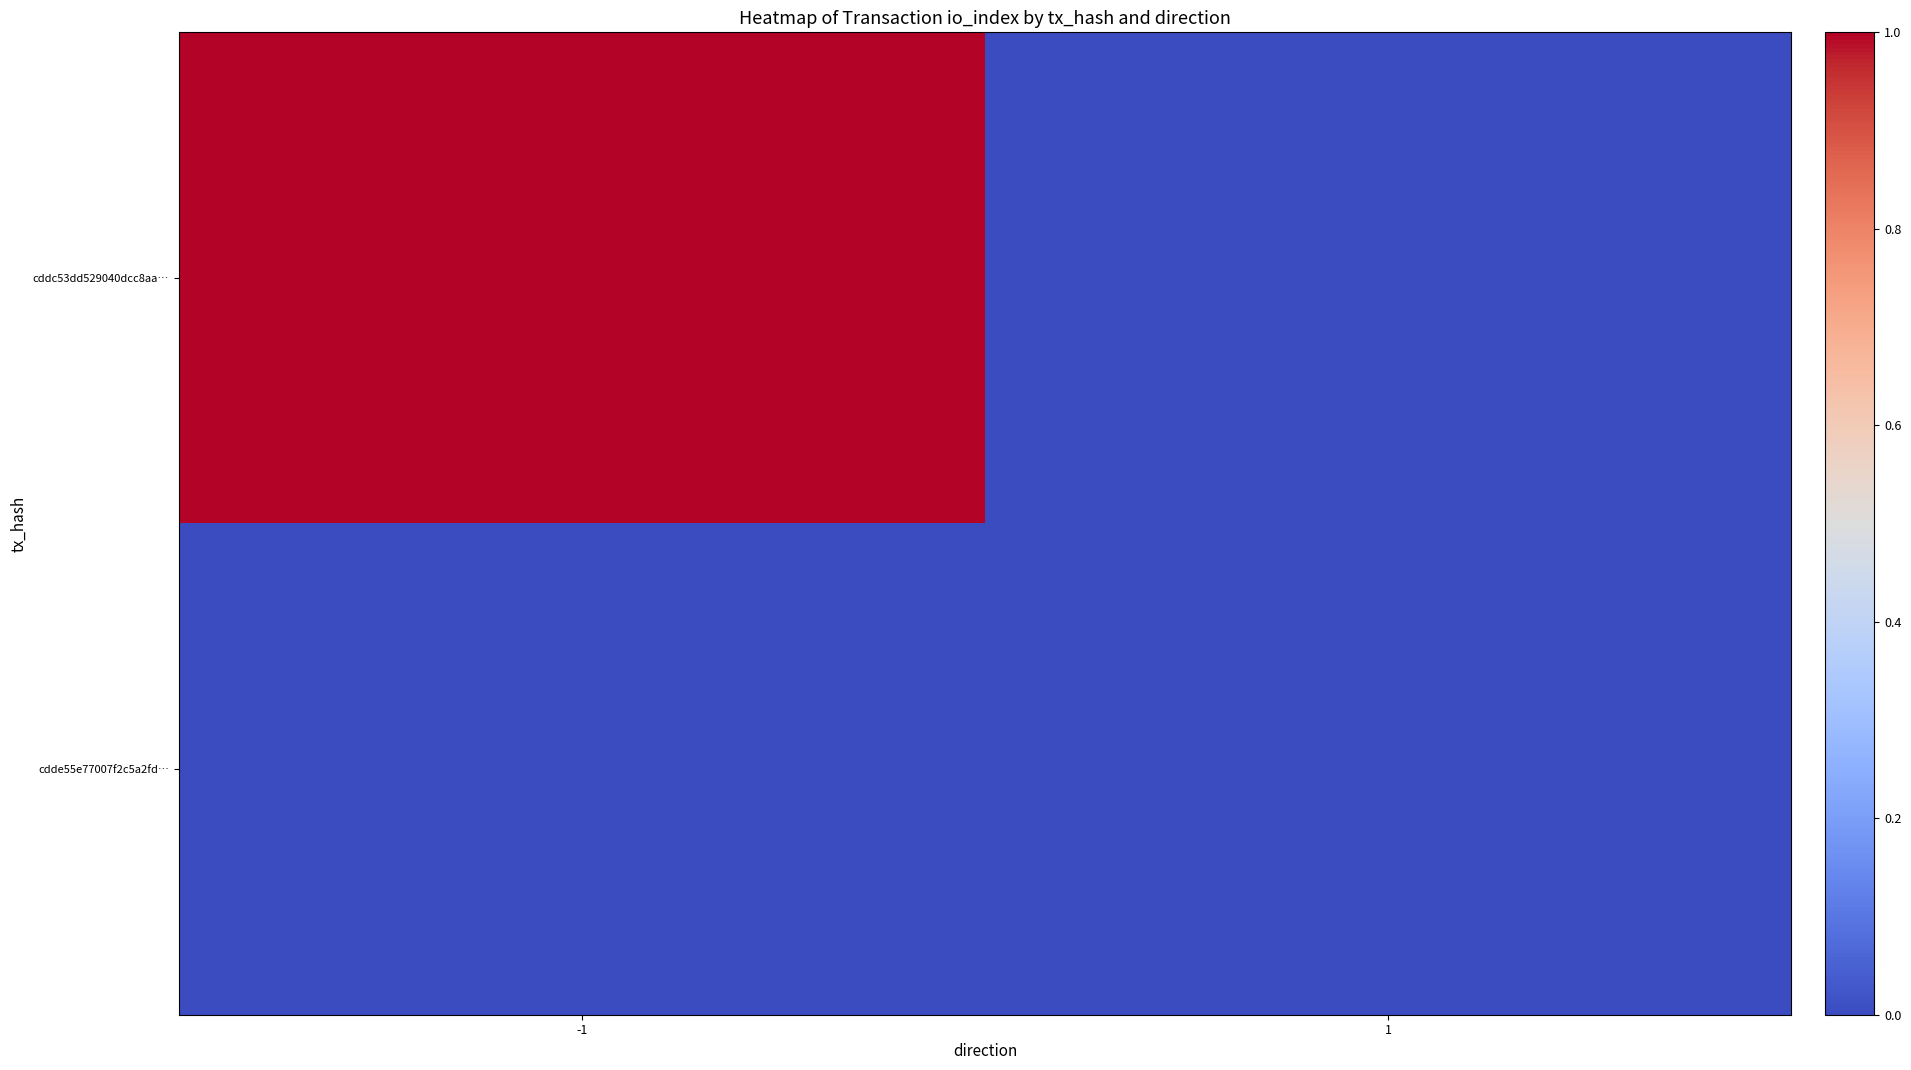

Which series has the largest total across all categories?

cddc53dd529040dcc8aa…